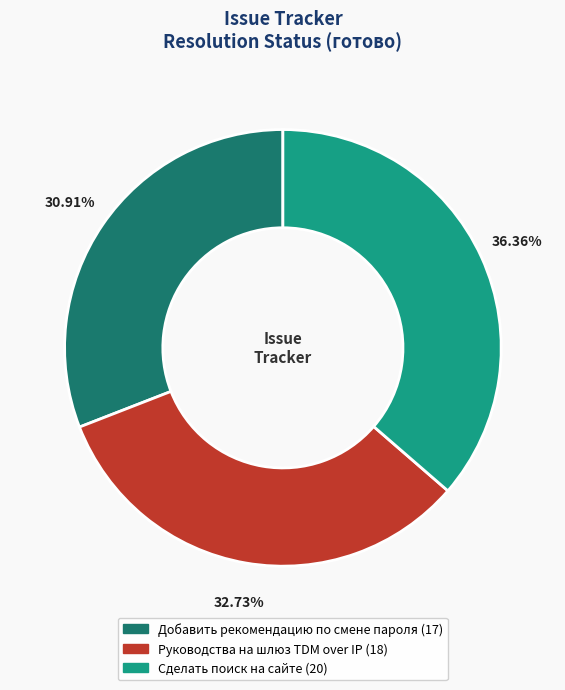

To the nearest percent, what portion does Руководства на шлюз TDM over IP represent?

33%